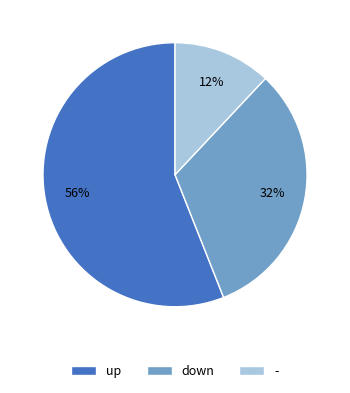

Is it true that - is 12% of the pie?

True